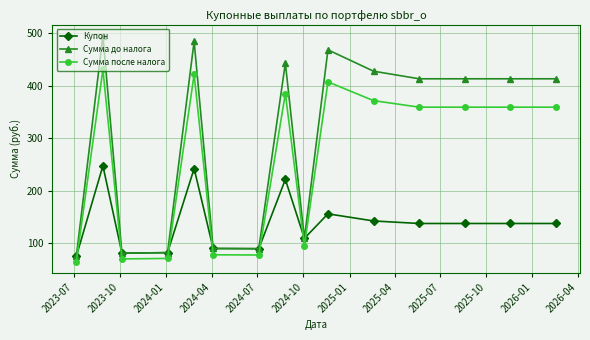

True or false: Купон has more than 2 interior local peaks.

True